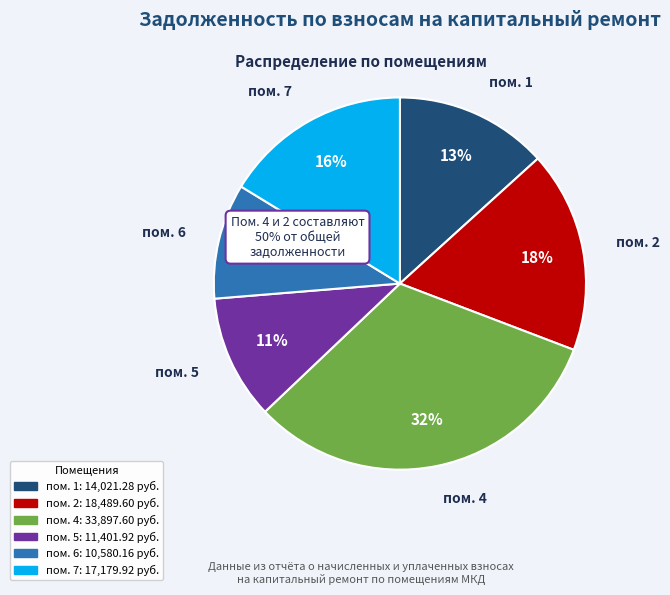

The 1 slice represents 25% of the pie. True or false?

False